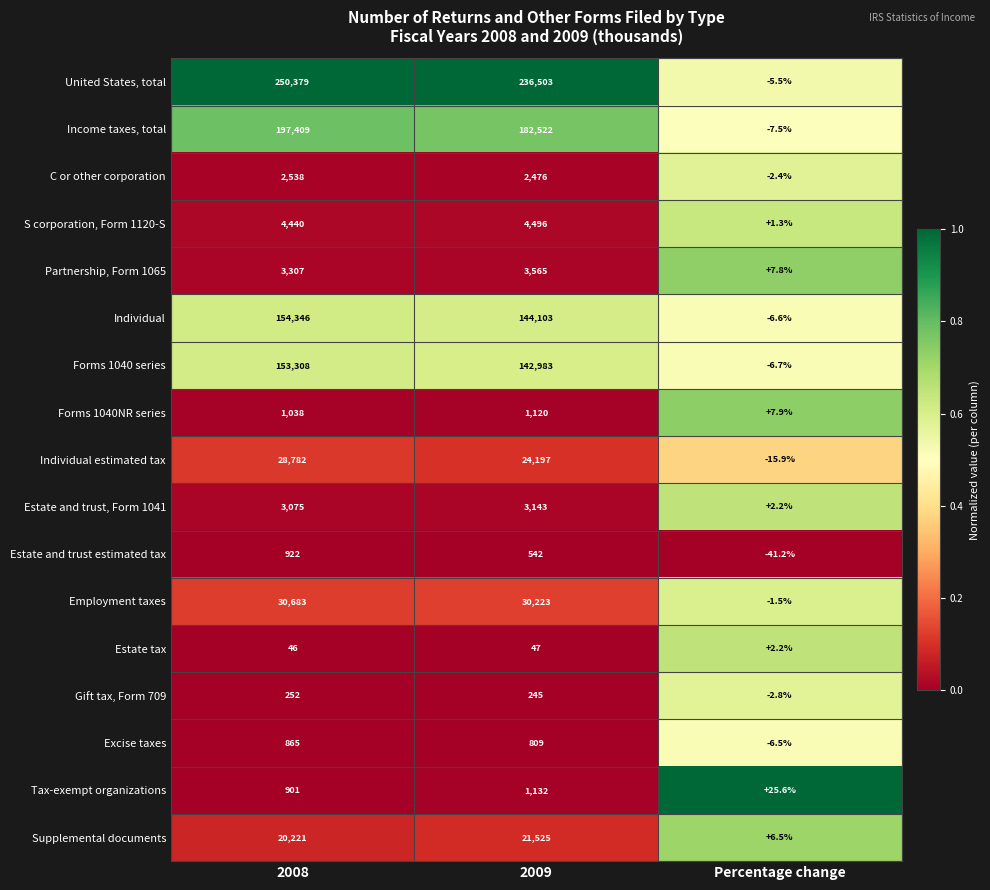

What is the total value across all series at 2009?

799631.0